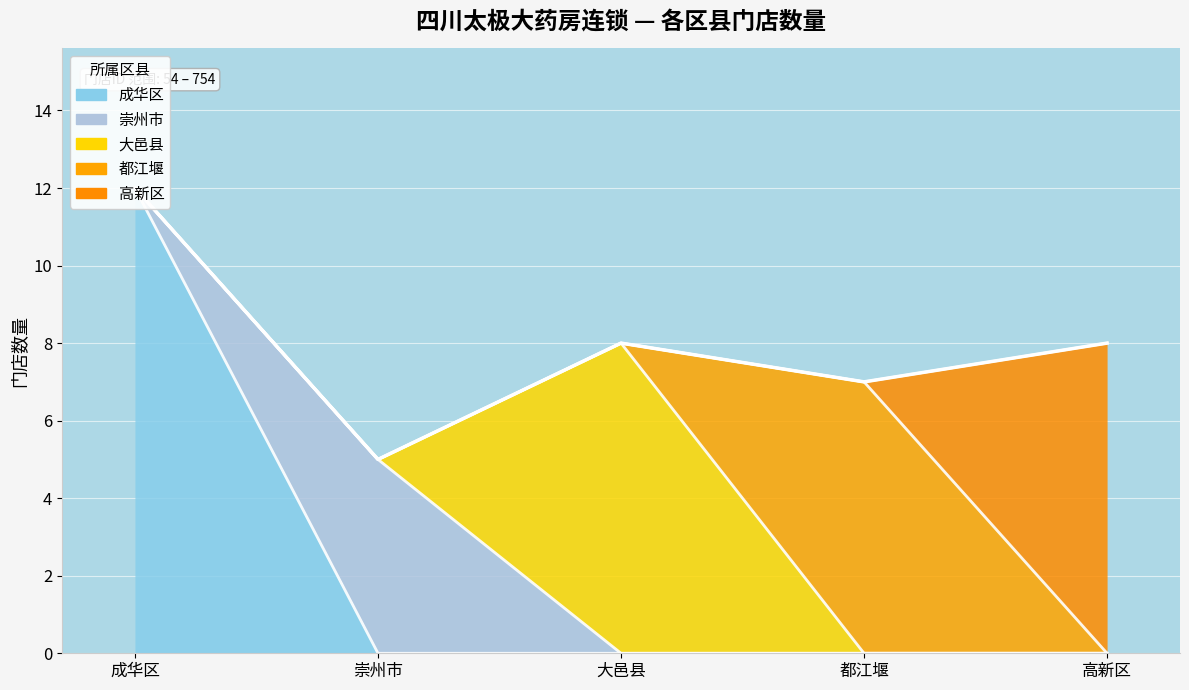

What is the ratio of the value at 崇州市 to the value at 成华区?

0.4